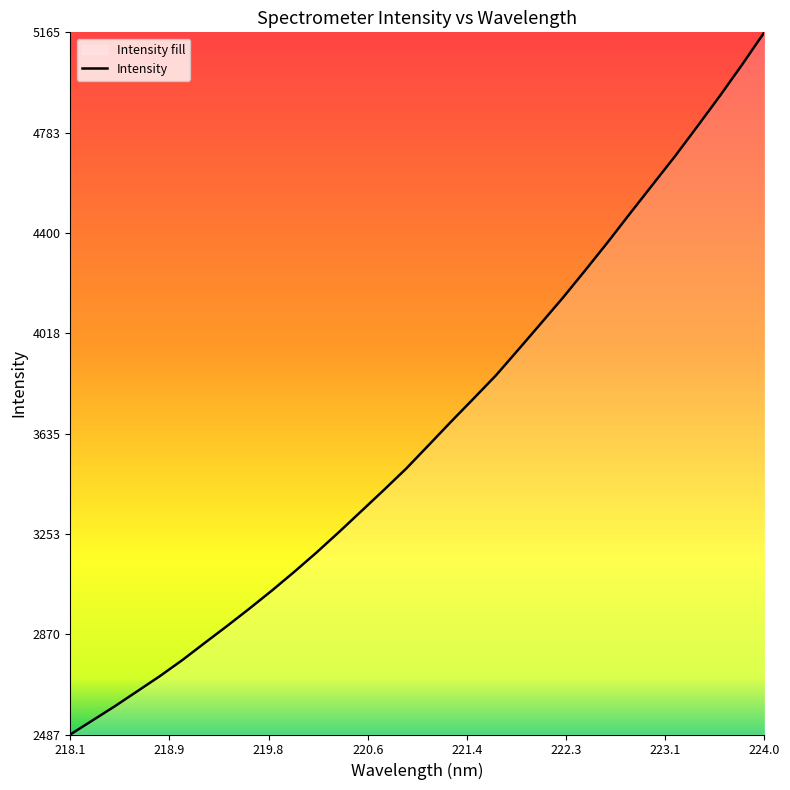

What is the maximum value shown in the chart?

5165.8